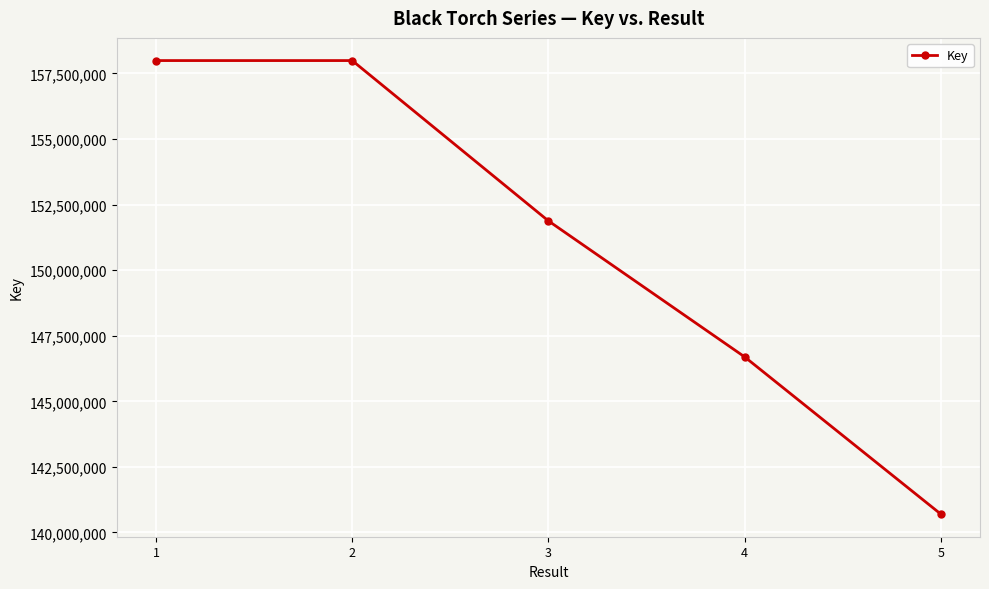

Is this an area chart (filled region under the line)?

No